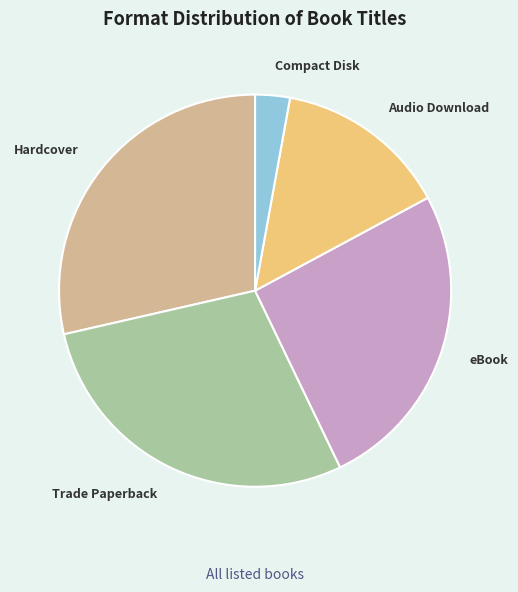

Count the number of slices in the pie.

5